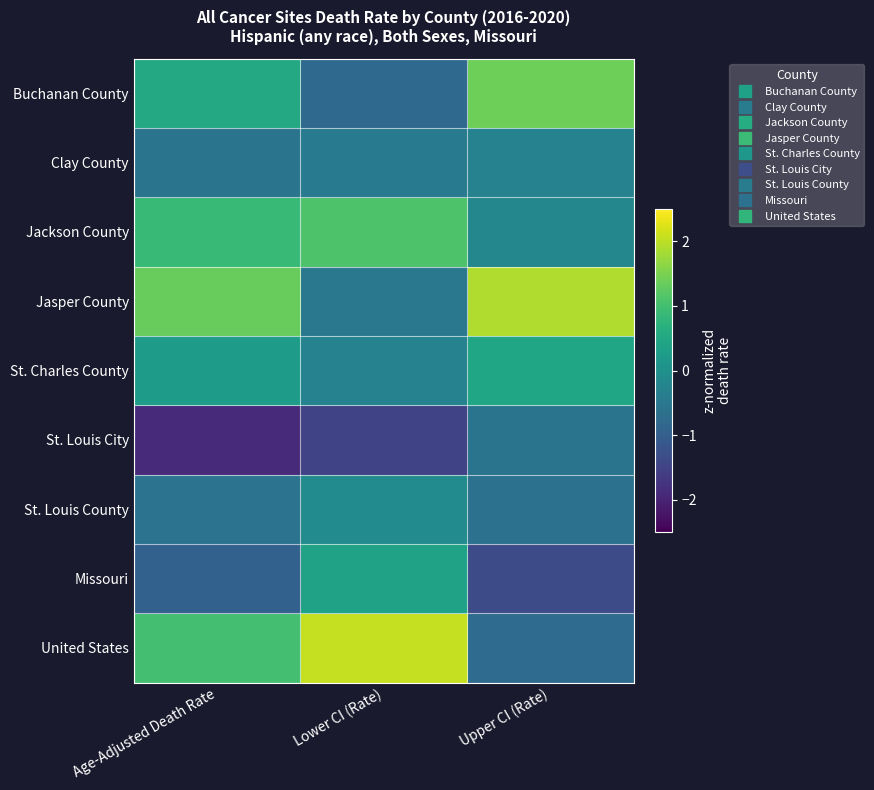

Rank the series by their maximum value, from highest to lowest.

United States, Jasper County, Buchanan County, Jackson County, St. Charles County, Missouri, St. Louis County, Clay County, St. Louis City